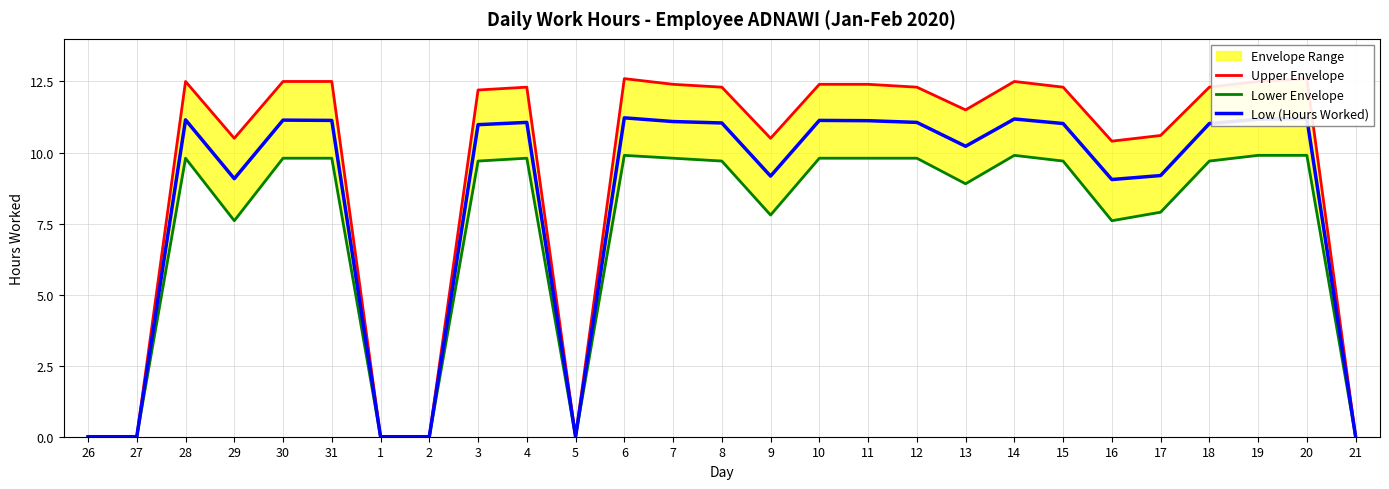

What is the total value across all series at 10?

33.3